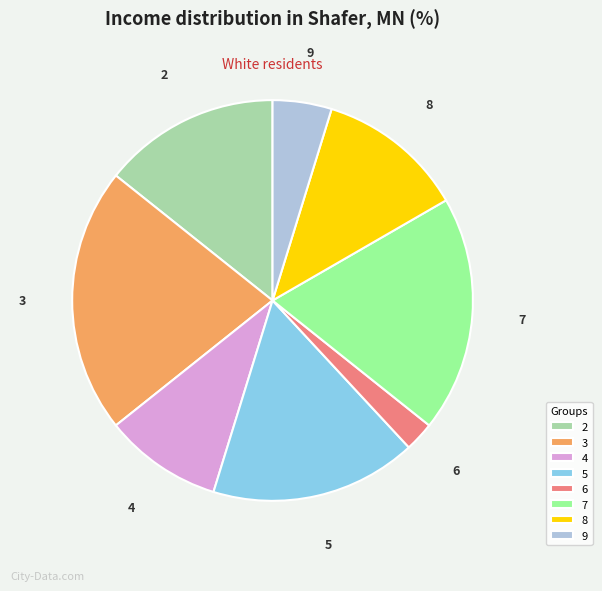

Which slice is the largest?

3